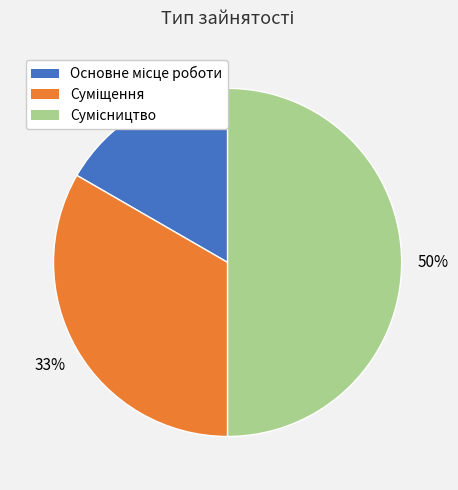

To the nearest percent, what is the difference between the largest and smallest slice percentages?

33%